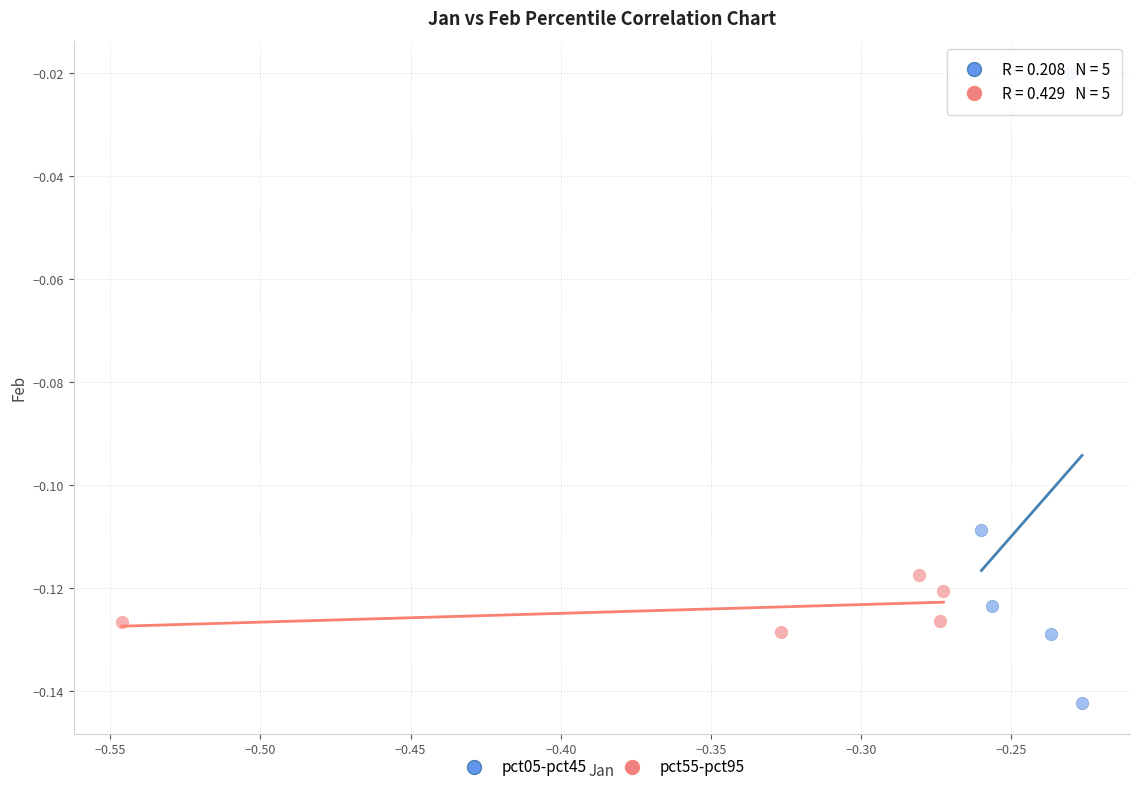

Which series contains the lowest Y value?

pct05-pct45